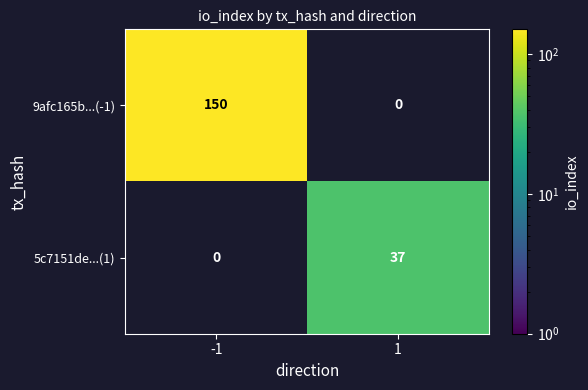

At how many categories does at least one series exceed 110?

1